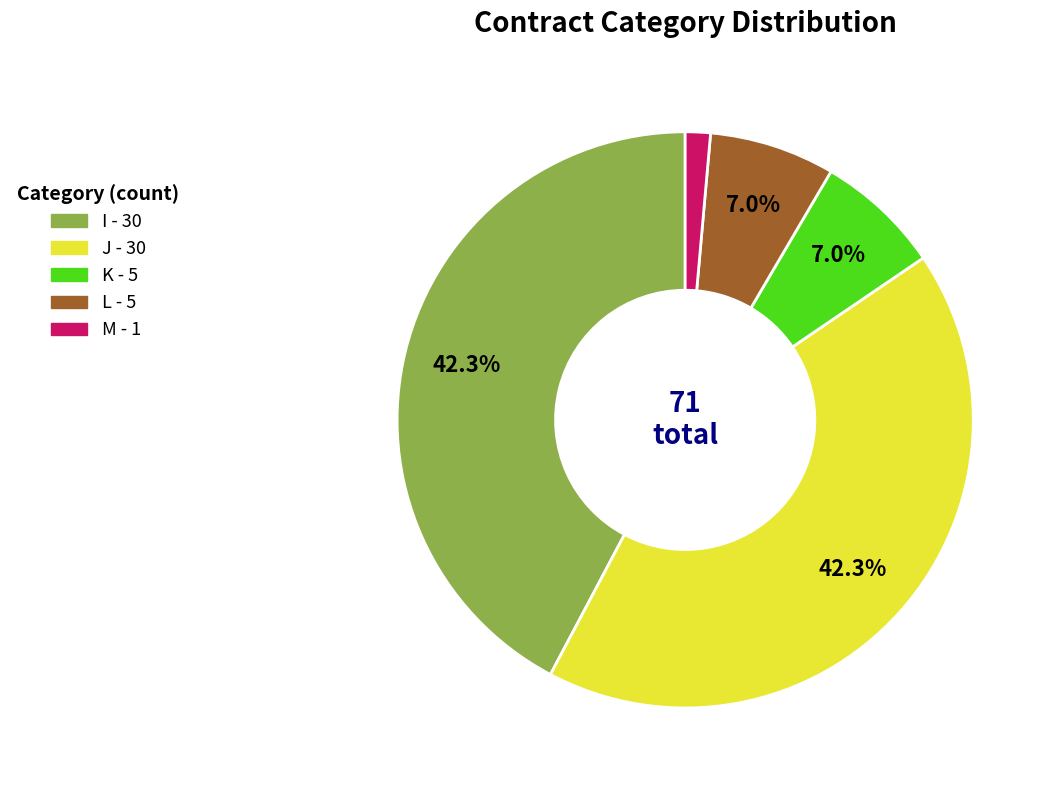

Between L and I, which is larger?

I